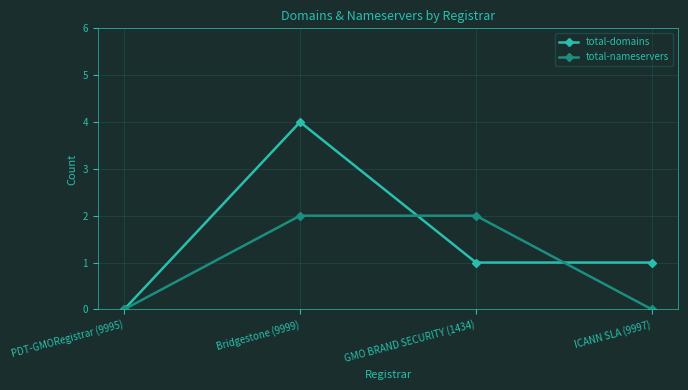

What is the difference between the total-domains values at Bridgestone (9999) and GMO BRAND SECURITY (1434)?

3